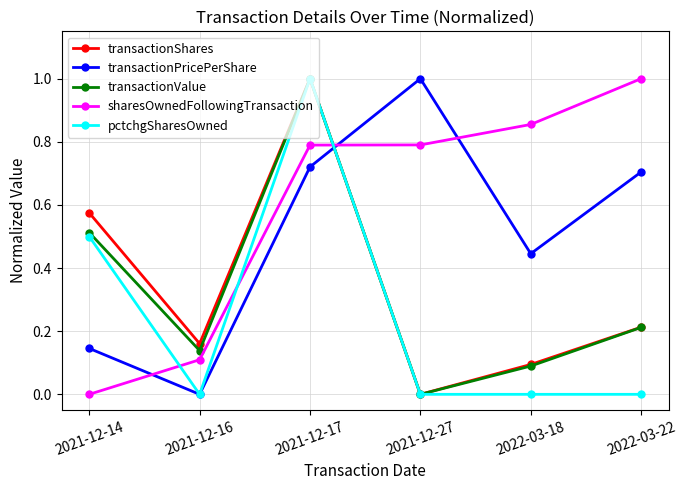

What is the sum of all transactionPricePerShare values?

3.0